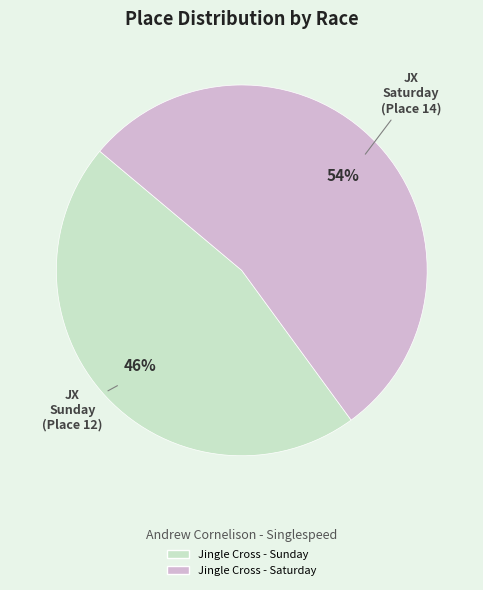

Rank the categories by value from lowest to highest.

Jingle Cross - Sunday, Jingle Cross - Saturday